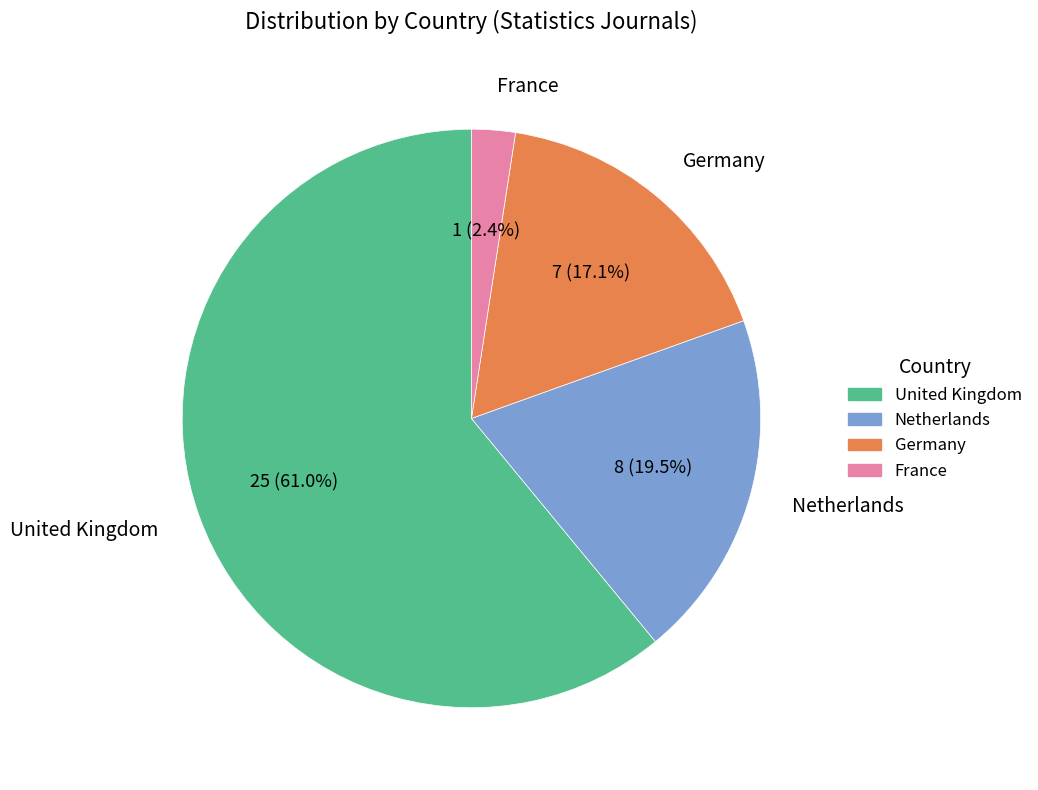

What percentage is NOT represented by Netherlands?

80.5%